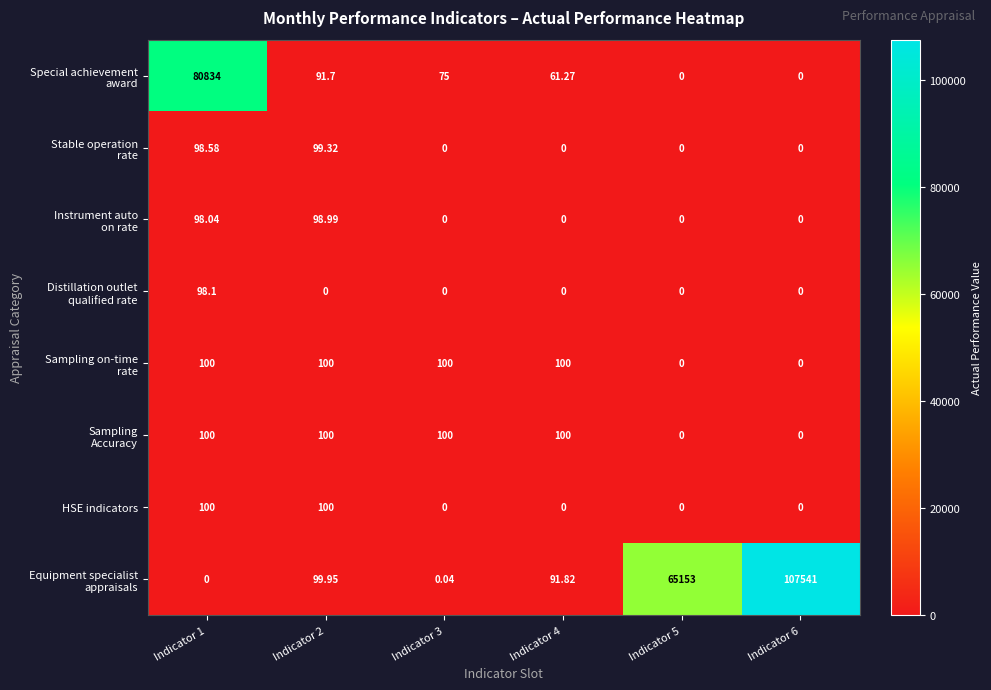

Count the number of data series in this chart.

8